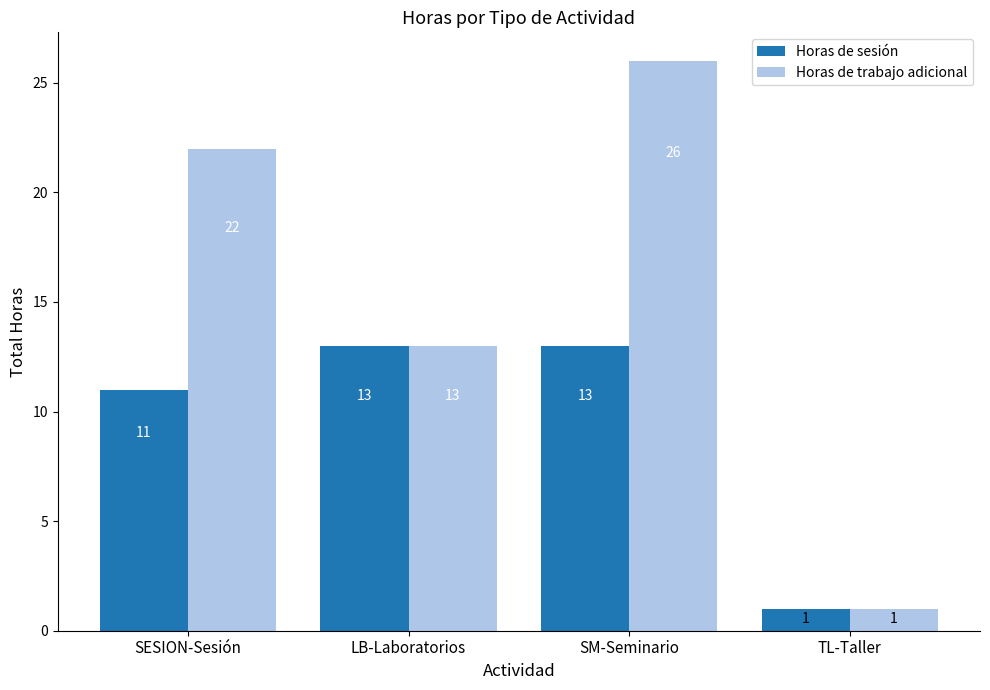

Is it true that Horas de trabajo adicional equals 1 at TL-Taller?

True